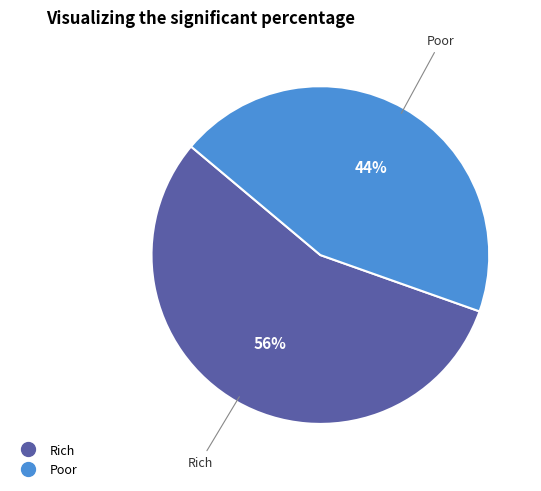

Does any single category account for the majority?

Yes